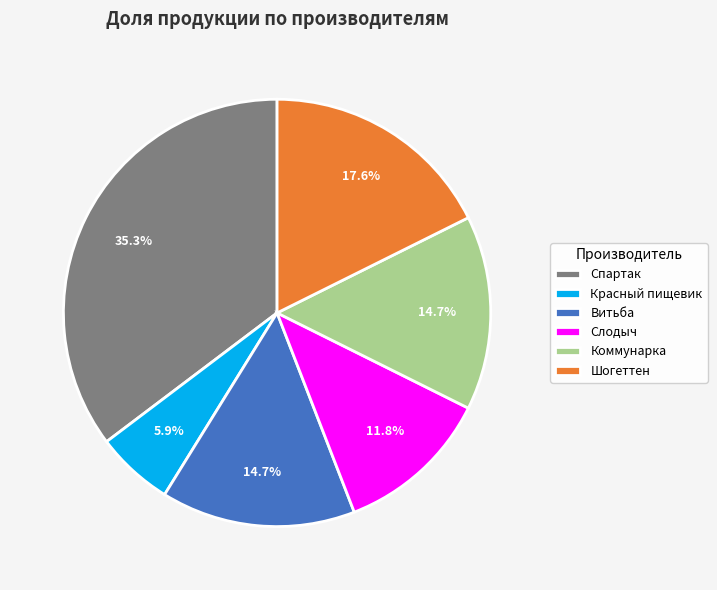

Is there any slice that represents more than half of the pie?

No